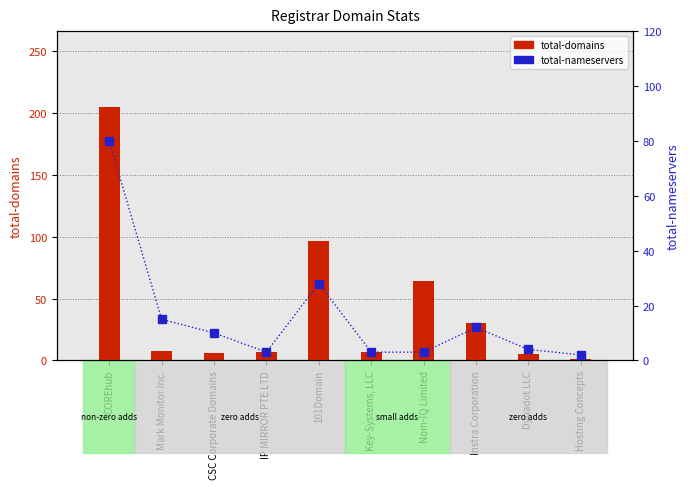

What is the difference between the highest and lowest values at Key-Systems, LLC?

4